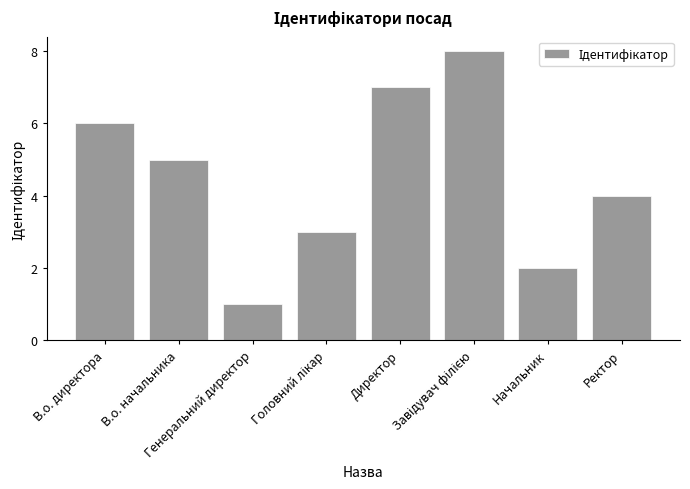

What is the greatest value displayed?

8